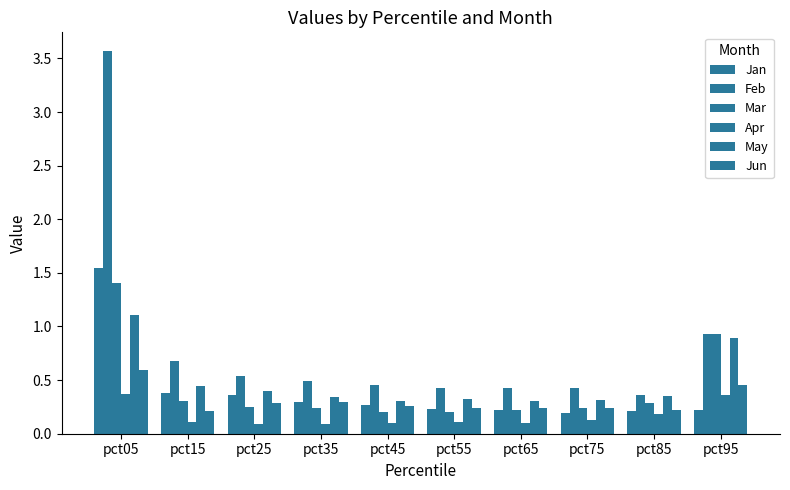

Is it true that May equals 0.3 at pct65?

True